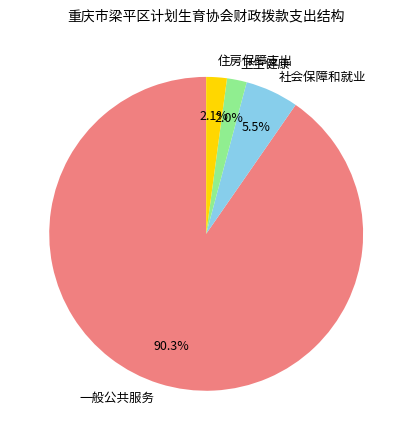

Count the number of slices in the pie.

4